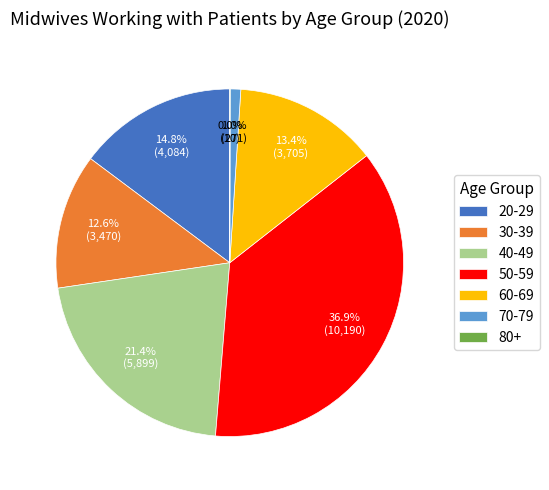

How much of the chart is everything except 50-59?

63.1%